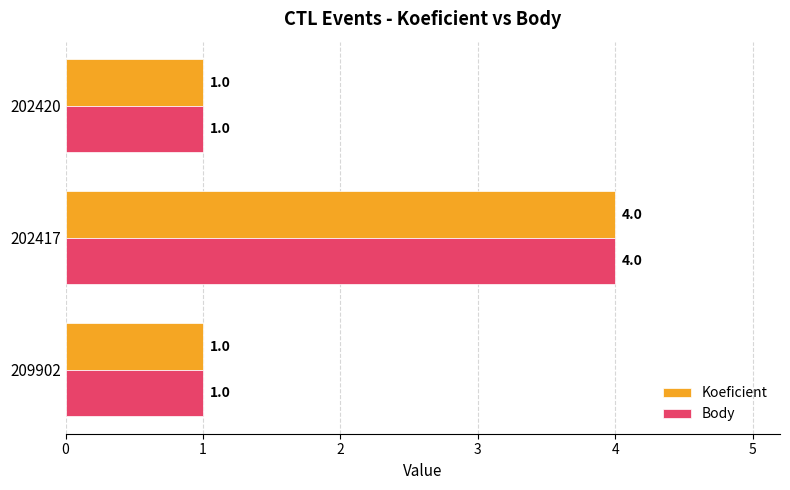

What is the difference between the maximum and second lowest values in the Body series?

3